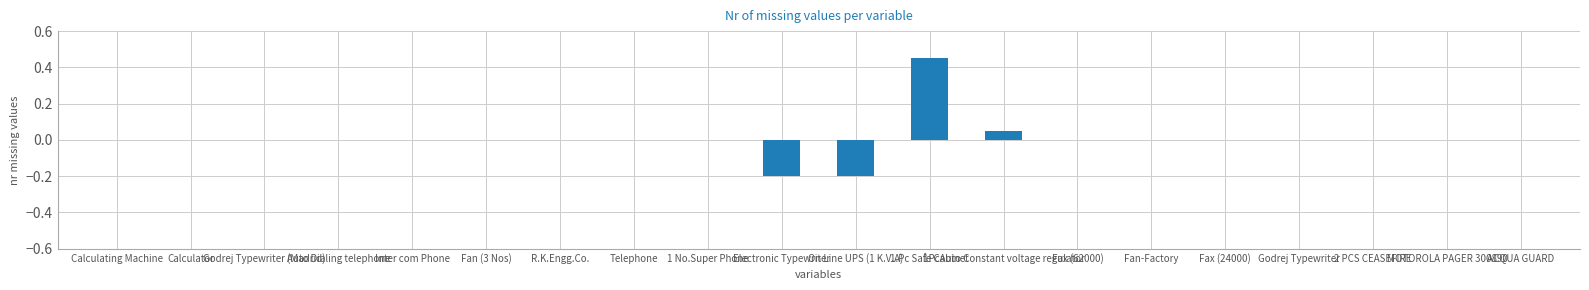

How many data points does each series have?

20